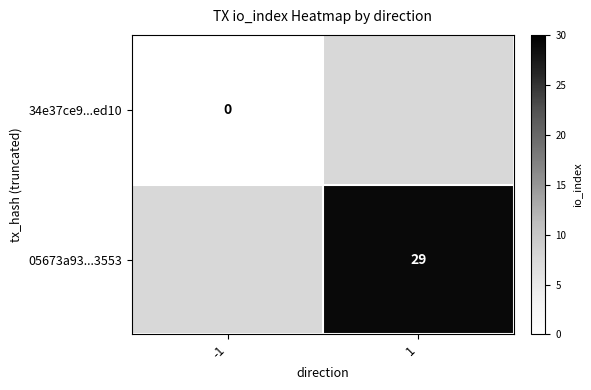

The value of 05673a93...3553 at 1 is 29. True or false?

True